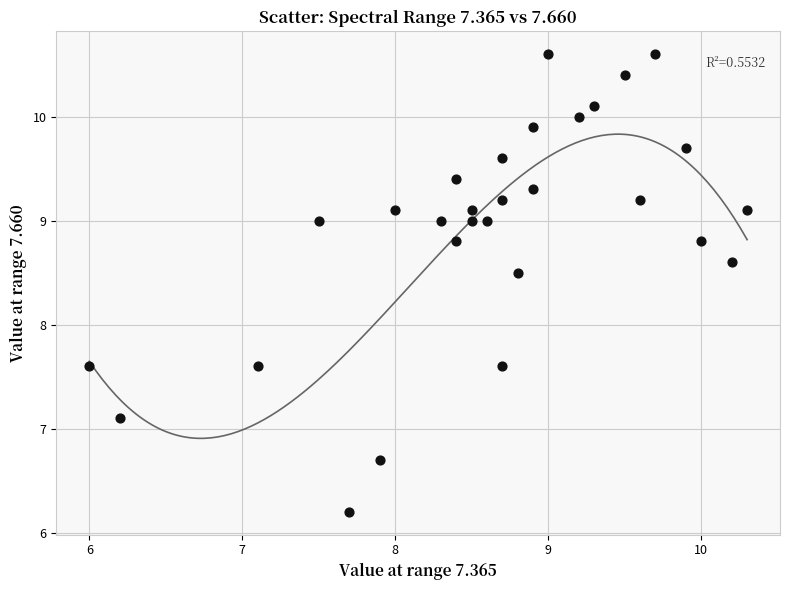

What is the range of X values (max minus min)?

4.3